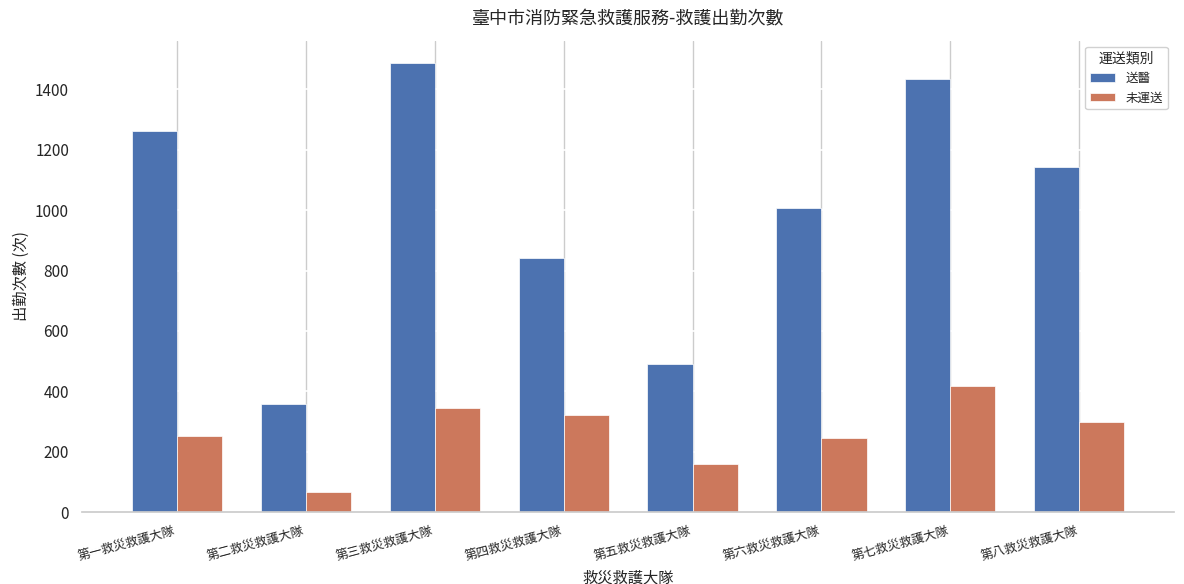

Which series has the largest range (max minus min)?

送醫